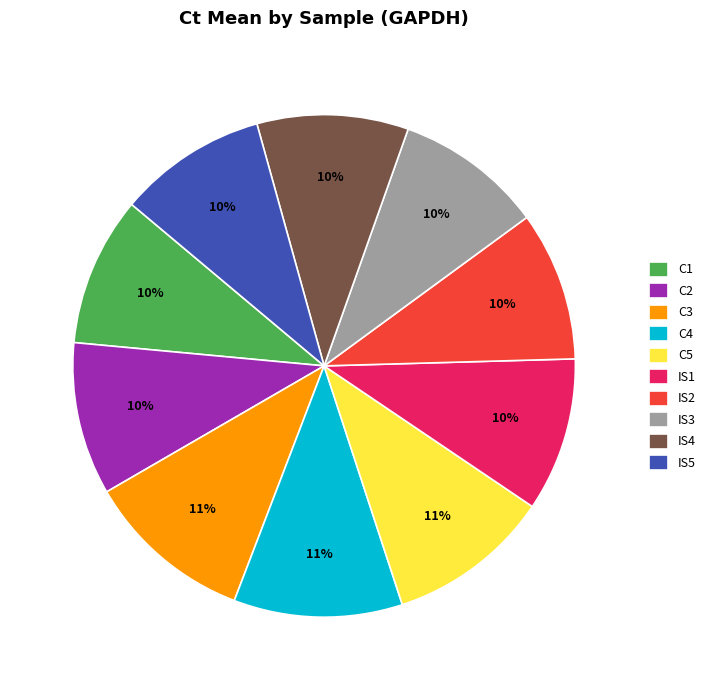

What is the ratio of the value at C2 to the value at C4?

0.9